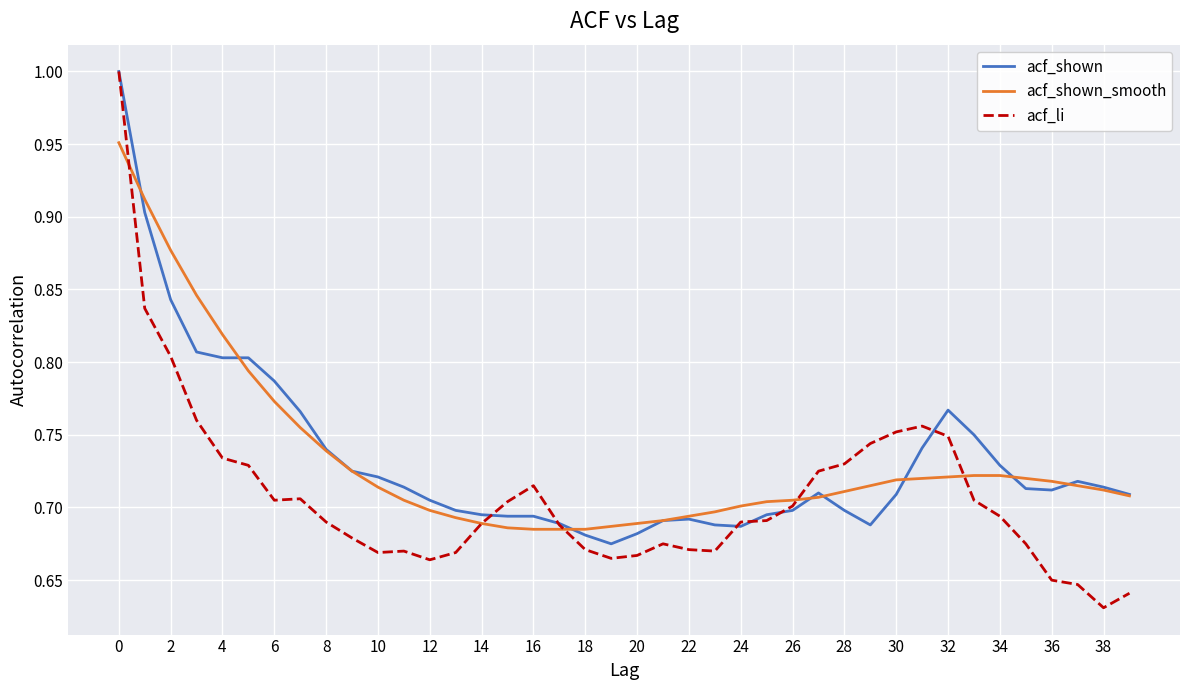

Which series has the largest range (max minus min)?

acf_li